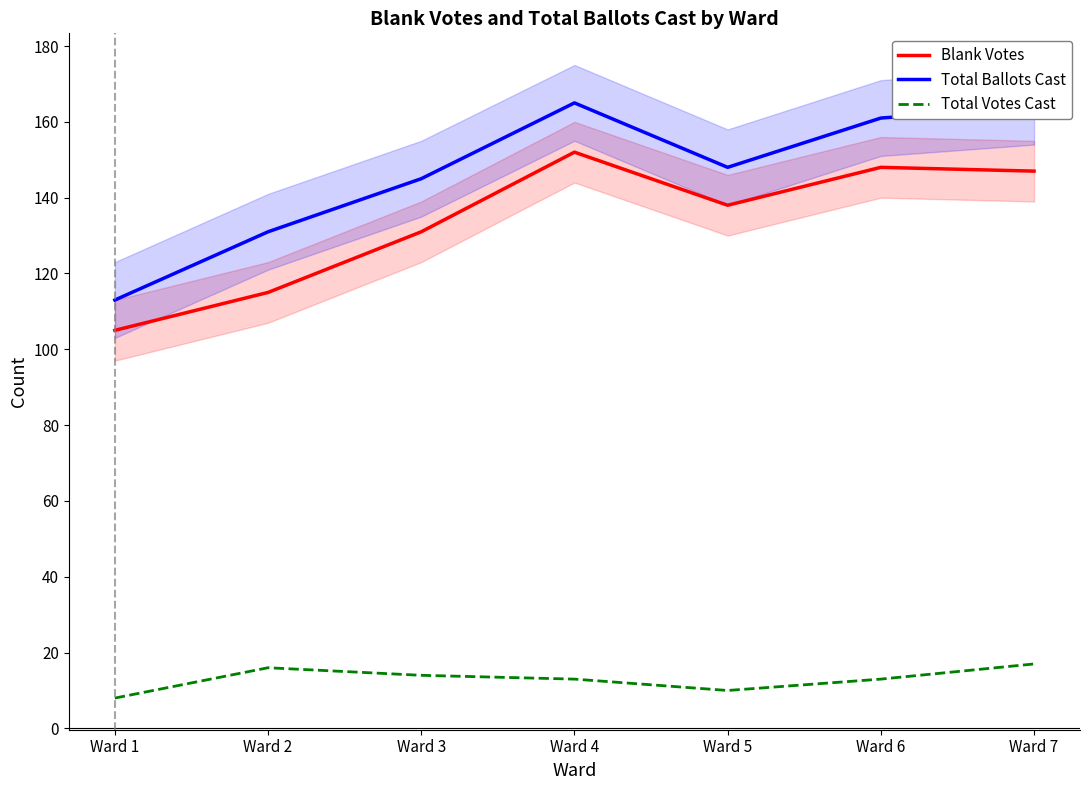

At which label does Total Votes Cast first exceed 13?

Ward 2